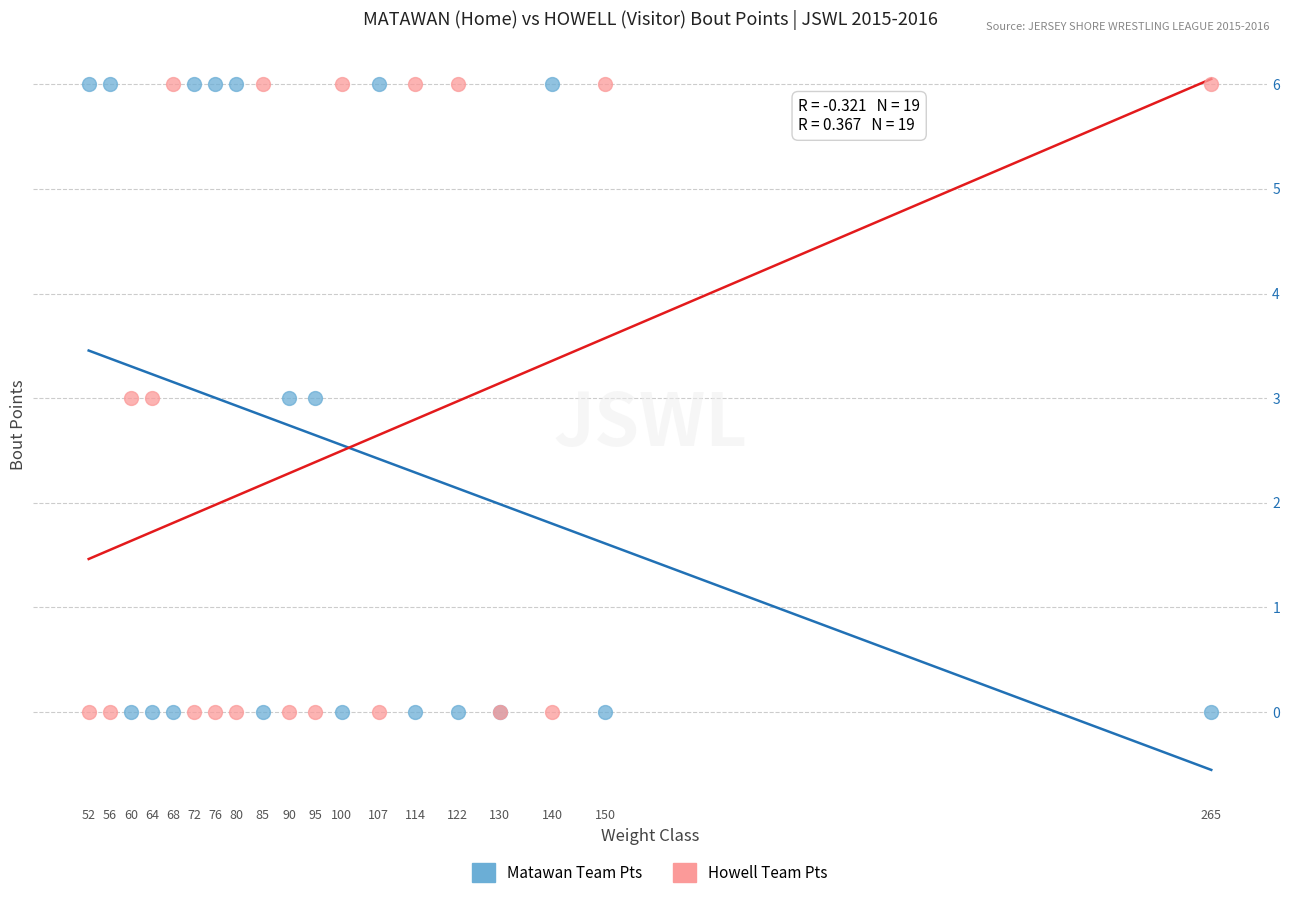

What is the X range (max minus min) for the scatter plot?

213